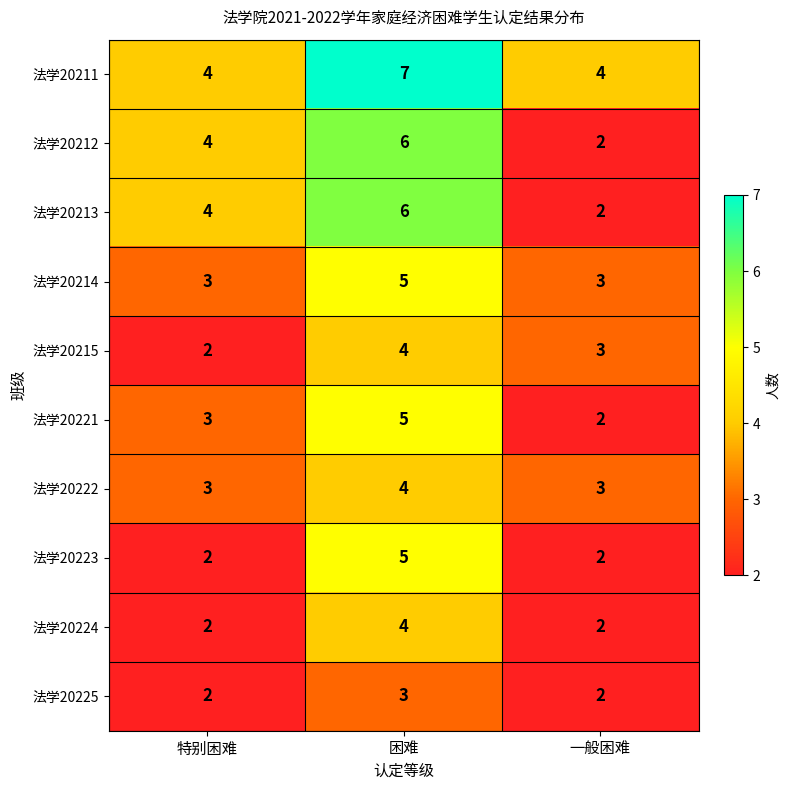

At which category does the chart reach its peak across all series?

困难